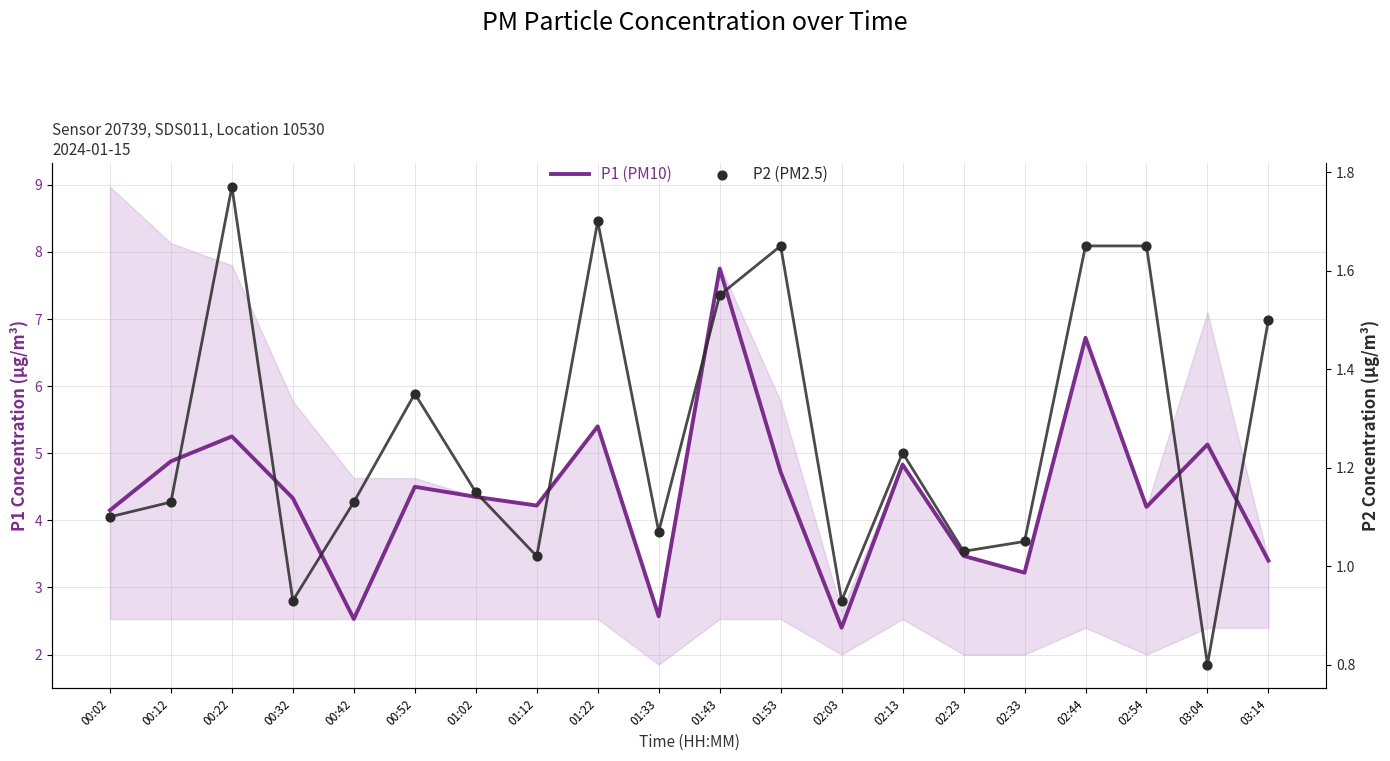

At which category is the sum across all series the highest?

01:43